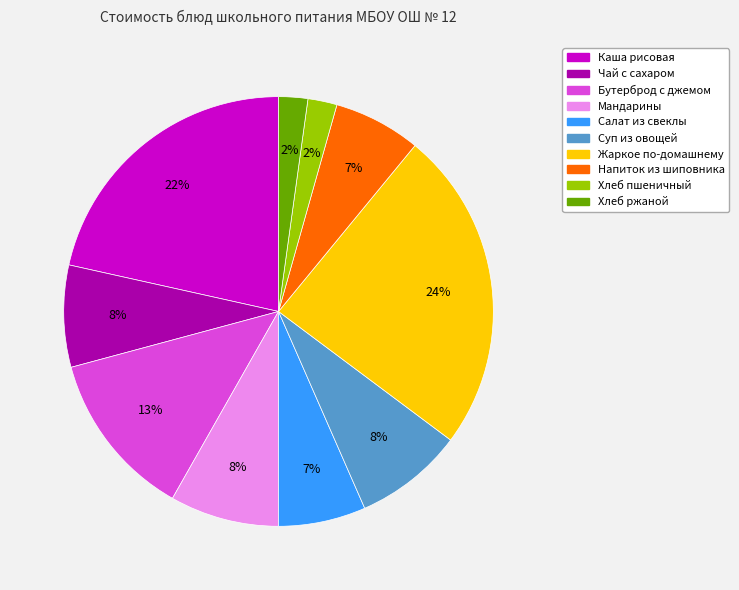

To the nearest percent, what portion does Мандарины represent?

8%